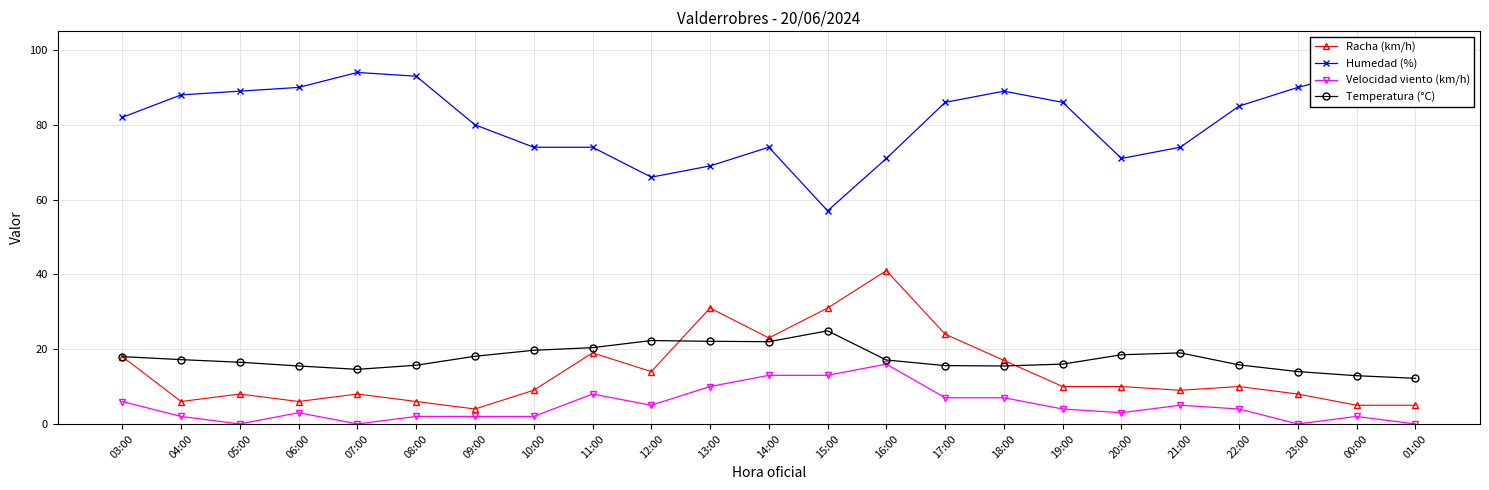

What is the value of the Velocidad viento (km/h) point at the 14th from the left?

16.0